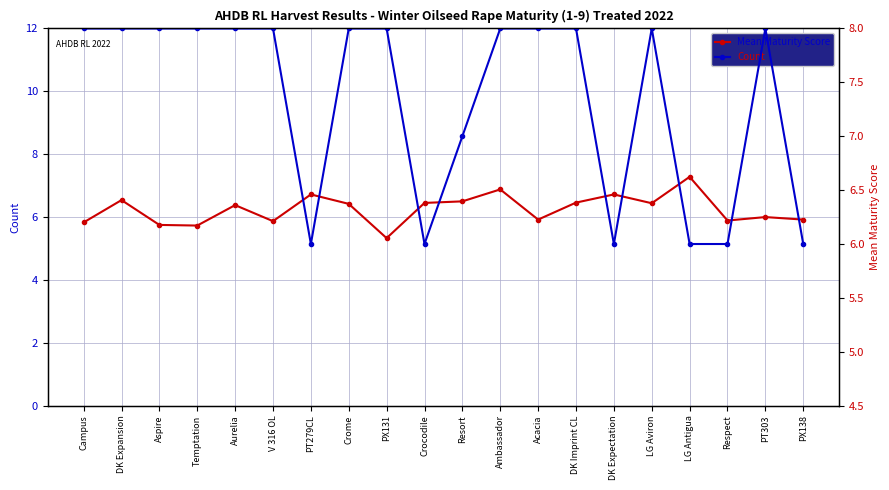

Where does the Mean Maturity Score series first go above 6?

DK Expansion